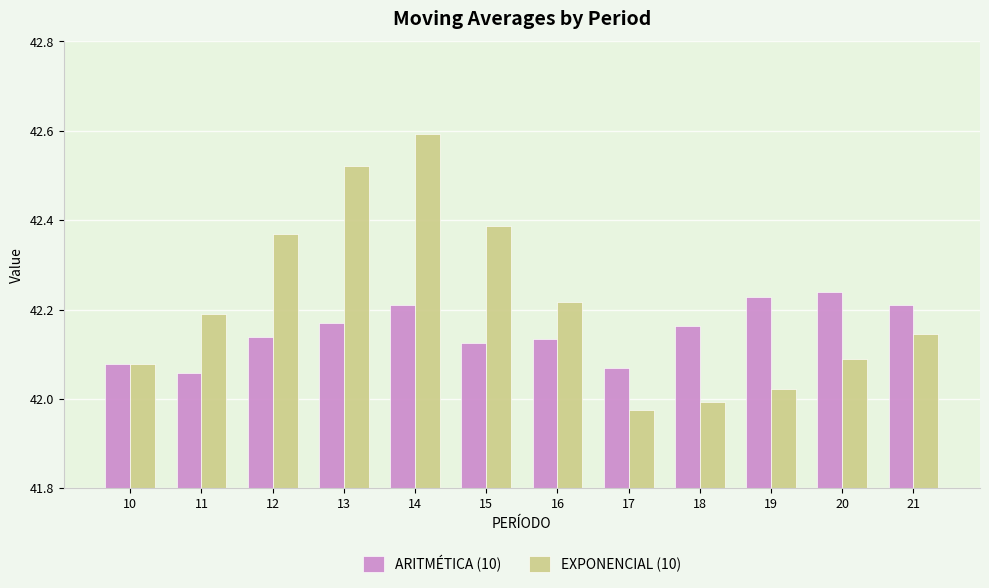

Rank the series at 19 from highest to lowest value.

ARITMÉTICA (10), EXPONENCIAL (10)